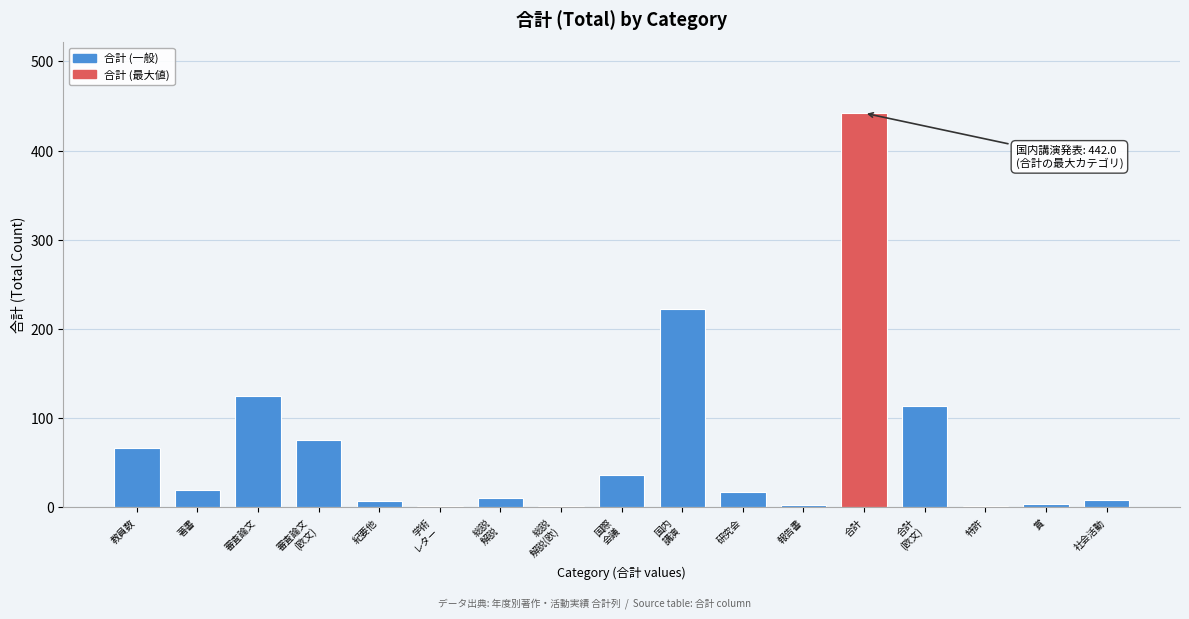

The value at 合計 is 442. True or false?

True